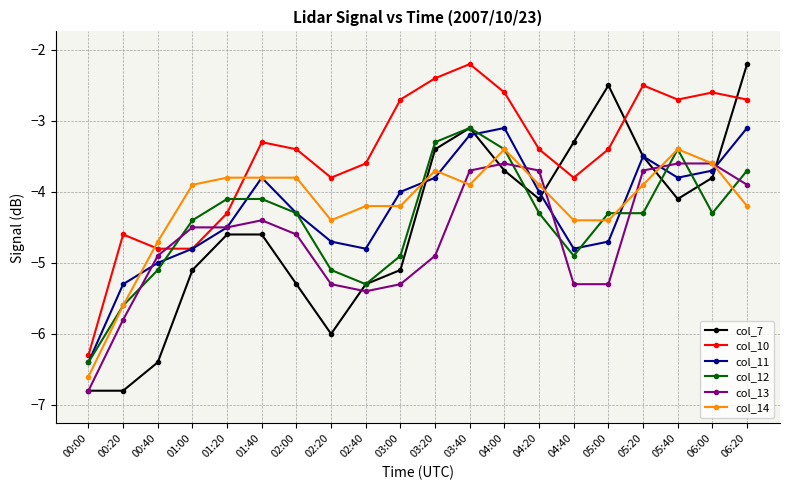

What is the average value of the col_7 series?

-4.5